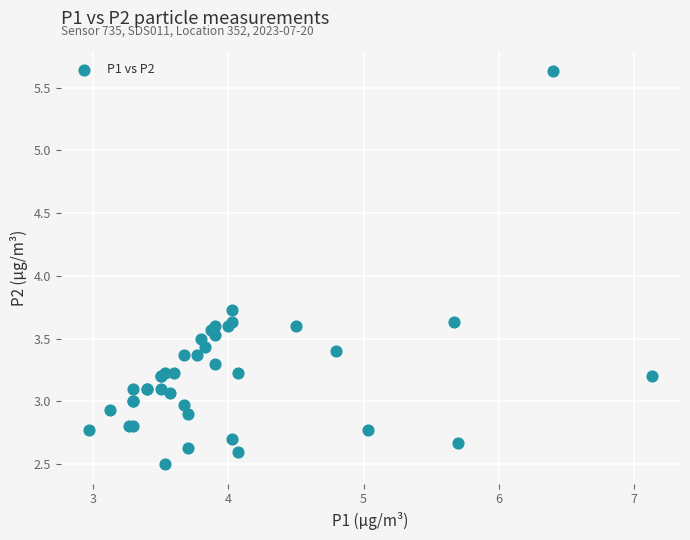

What Y value in the scatter plot is closest to 4?

3.7